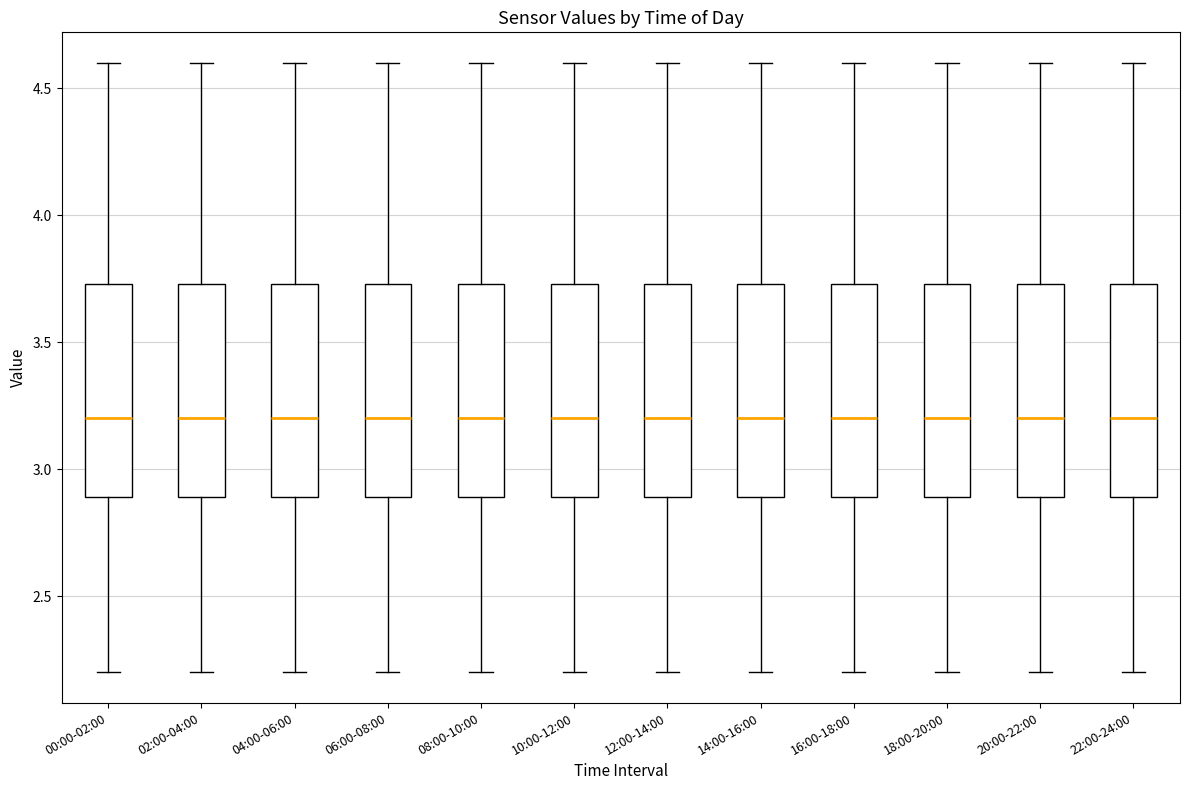

Where is the lower edge of the box for 06:00-08:00 on the y-axis? The values are not printed on the chart, so give them approximately, as read against the axis.

2.90